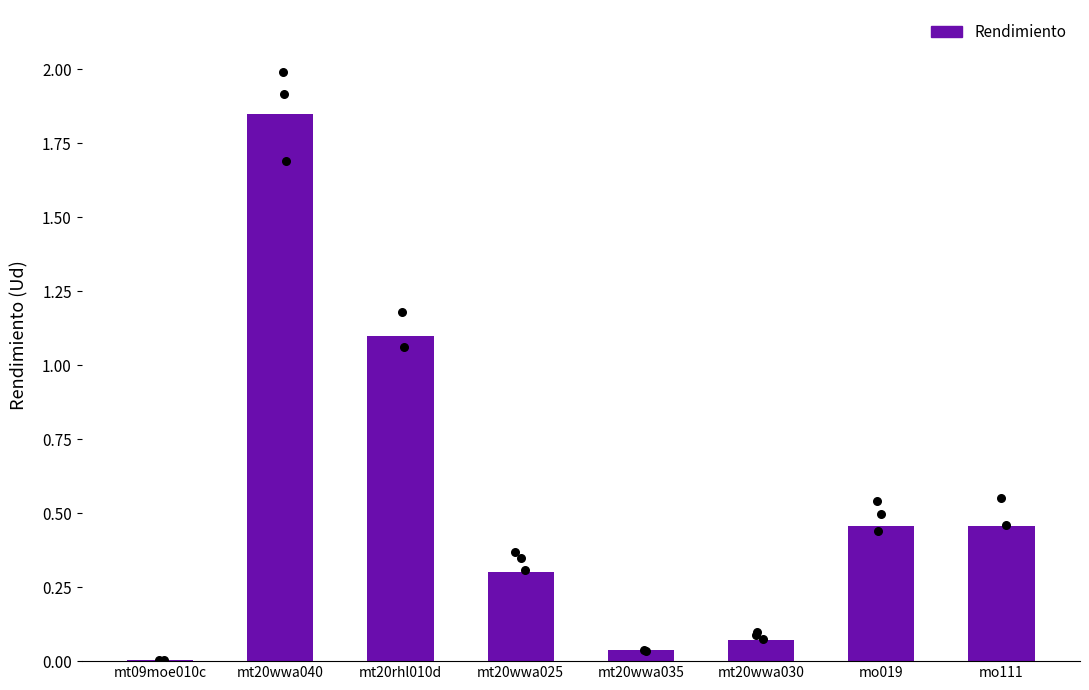

Between mt20rhl010d and mt20wwa025, which is larger?

mt20rhl010d